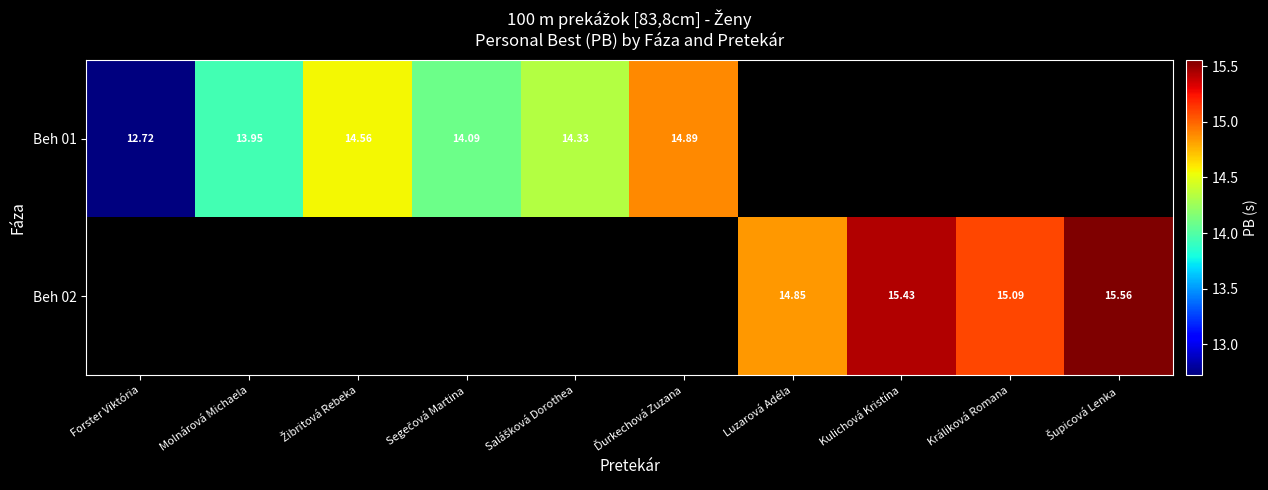

Is the value of Beh 02 at Králiková Romana greater than the value of Beh 01 at Molnárová Michaela?

Yes